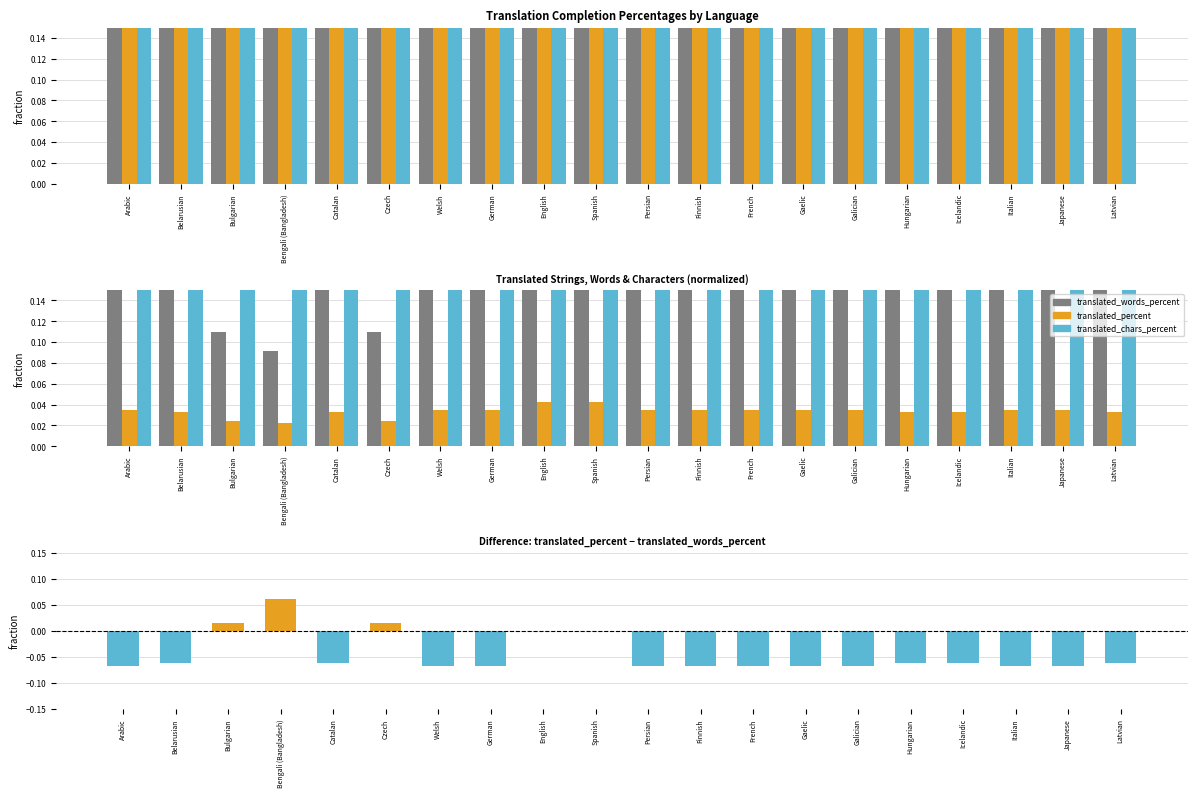

What position from the left is Japanese?

19